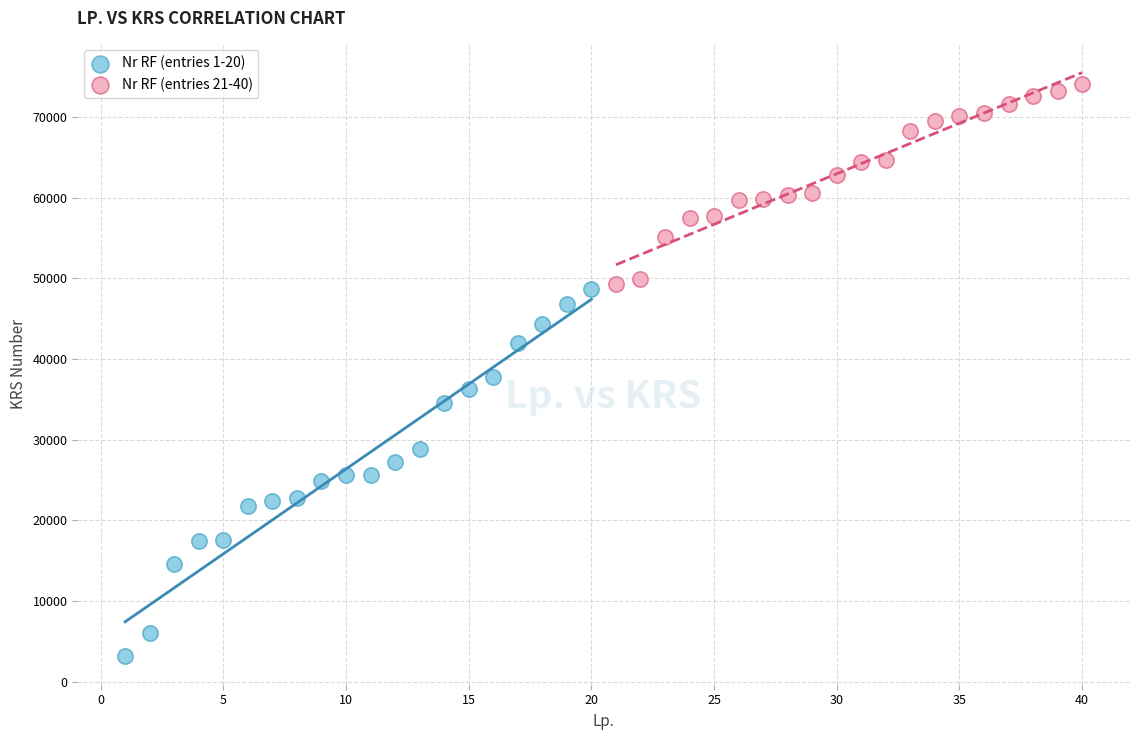

Which series contains the lowest Y value?

Nr RF (entries 1-20)